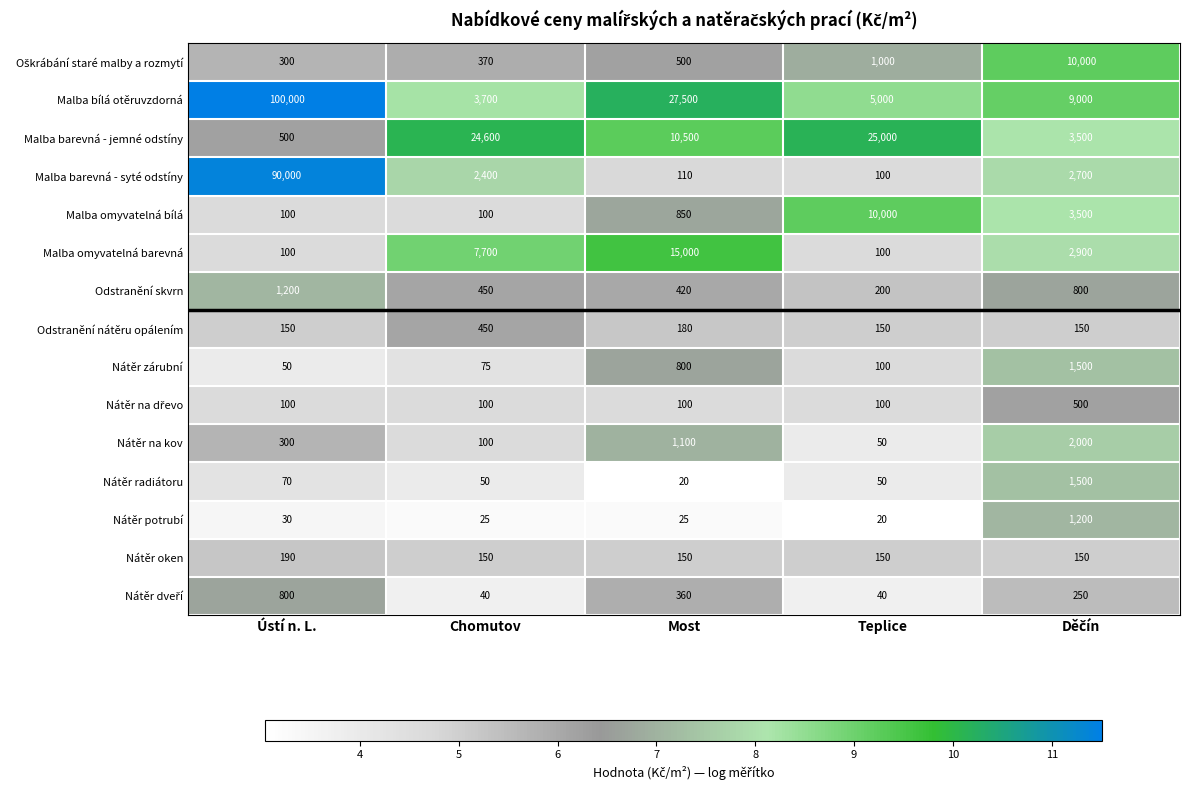

Which category has the highest value across all series?

Ústí n. L.